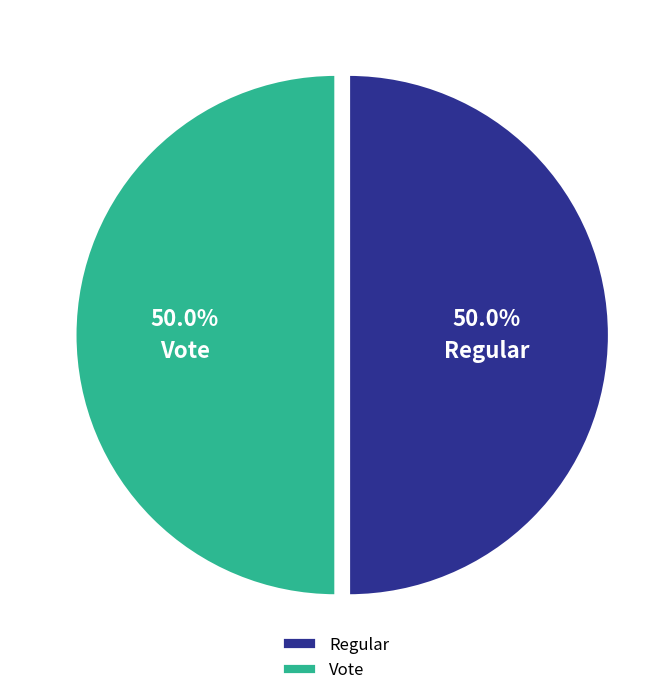

To the nearest percent, what is the average slice percentage?

50%